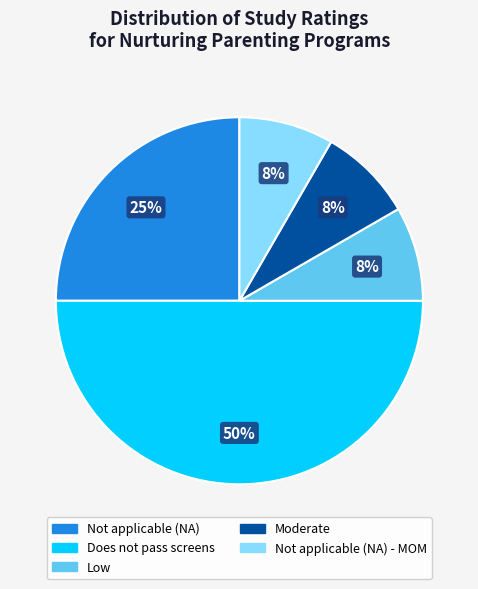

To the nearest percent, what is the average slice percentage?

20%